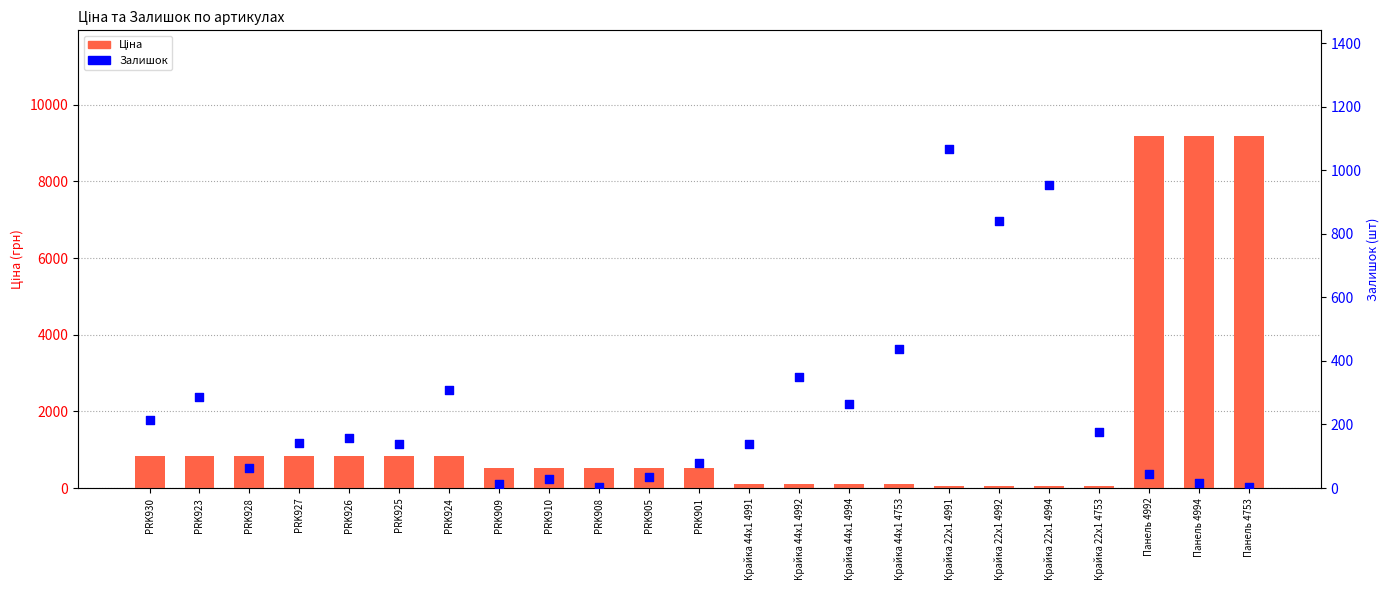

Which series has the largest Y range (max minus min)?

Ціна